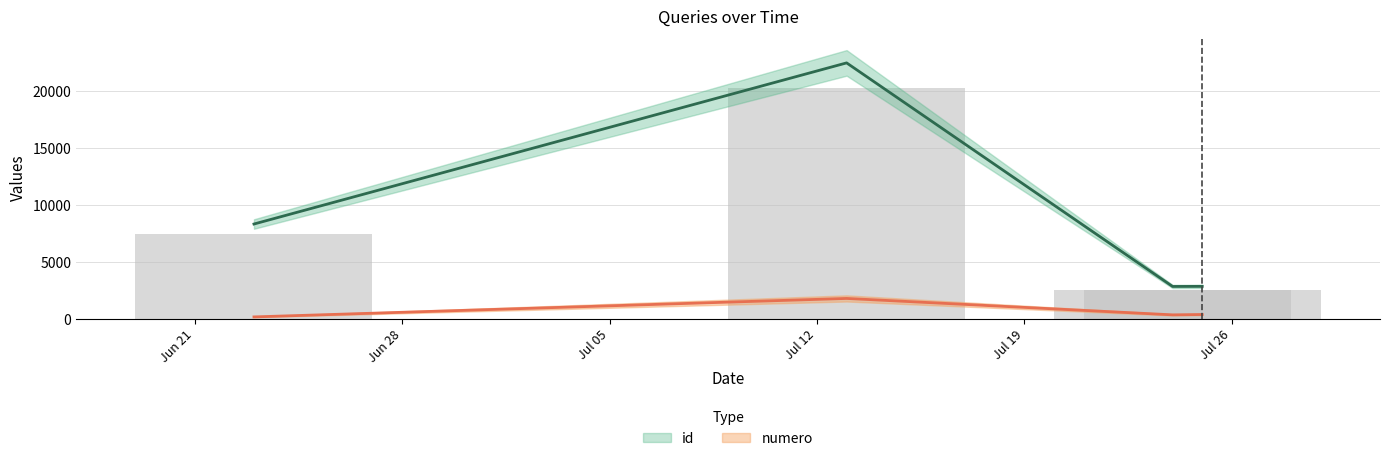

Between Jun 28 and Jun 21, which is larger?

Jun 28